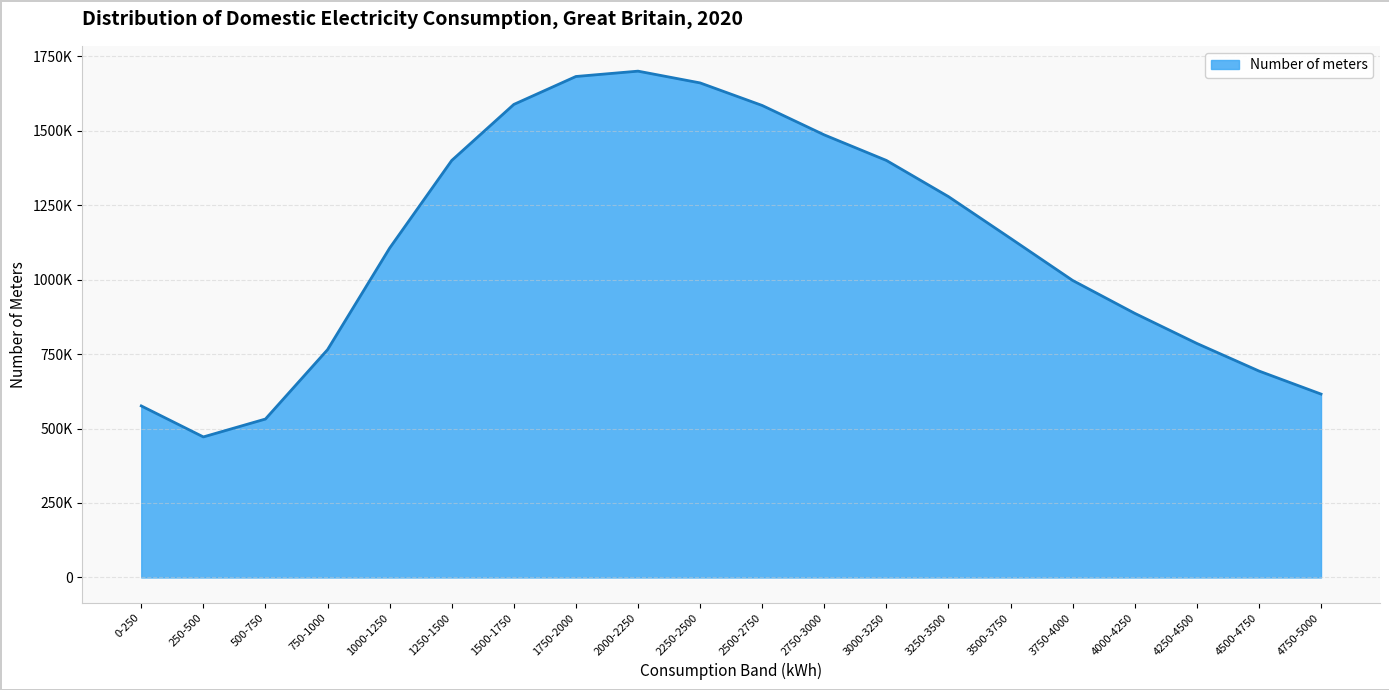

List the labels in order of value, largest first.

2000-2250, 1750-2000, 2250-2500, 1500-1750, 2500-2750, 2750-3000, 3000-3250, 1250-1500, 3250-3500, 3500-3750, 1000-1250, 3750-4000, 4000-4250, 4250-4500, 750-1000, 4500-4750, 4750-5000, 0-250, 500-750, 250-500